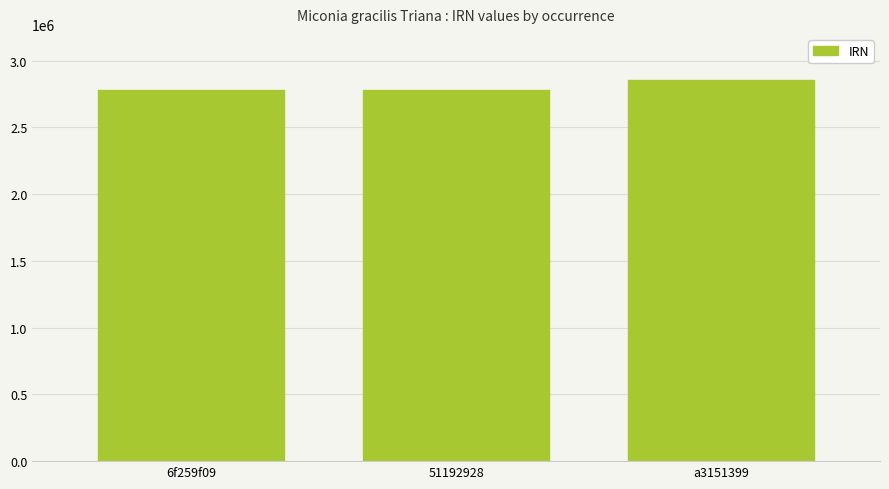

What is the sum of the values at a3151399 and 51192928?

5634720